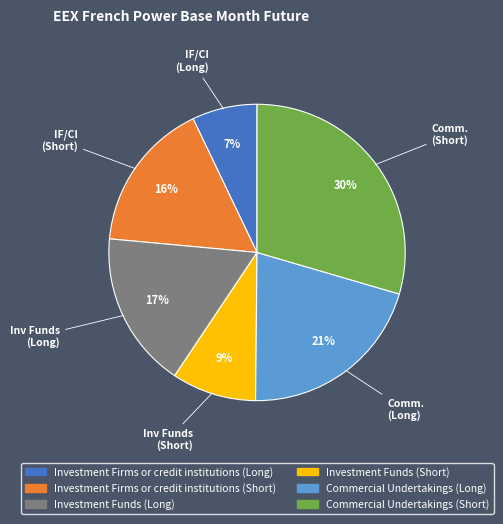

Rank the categories by value from highest to lowest.

Commercial Undertakings (Short), Commercial Undertakings (Long), Investment Funds (Long), Investment Firms or credit institutions (Short), Investment Funds (Short), Investment Firms or credit institutions (Long)